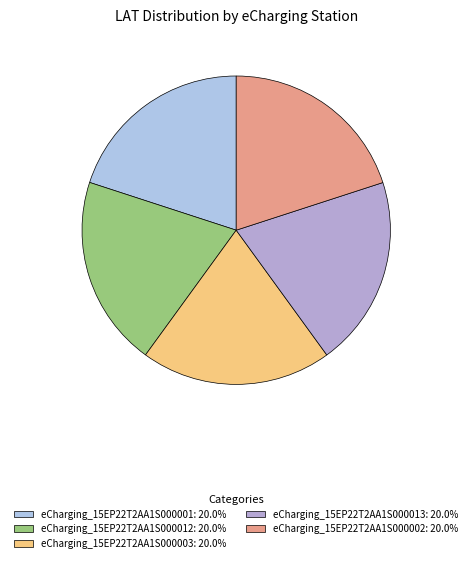

To the nearest percent, what is the combined percentage of eCharging_15EP22T2AA1S000001 and eCharging_15EP22T2AA1S000012?

40%